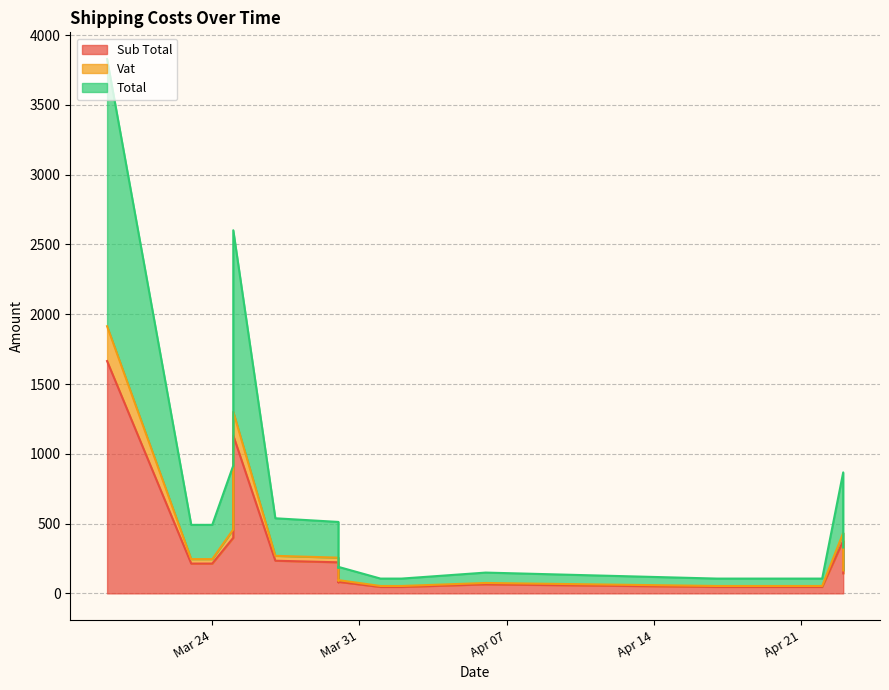

What is the difference between the second highest and second lowest values in the Vat series?

162.8